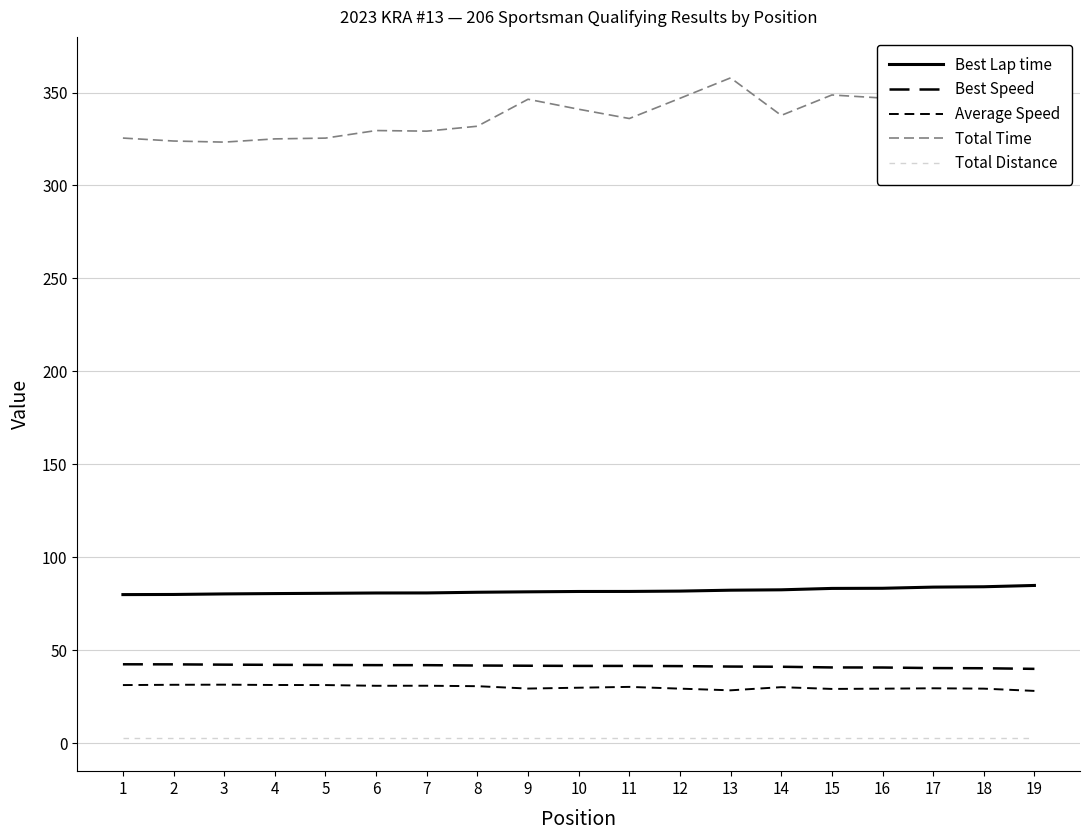

Which series changed the most between 13 and 17?

Total Time